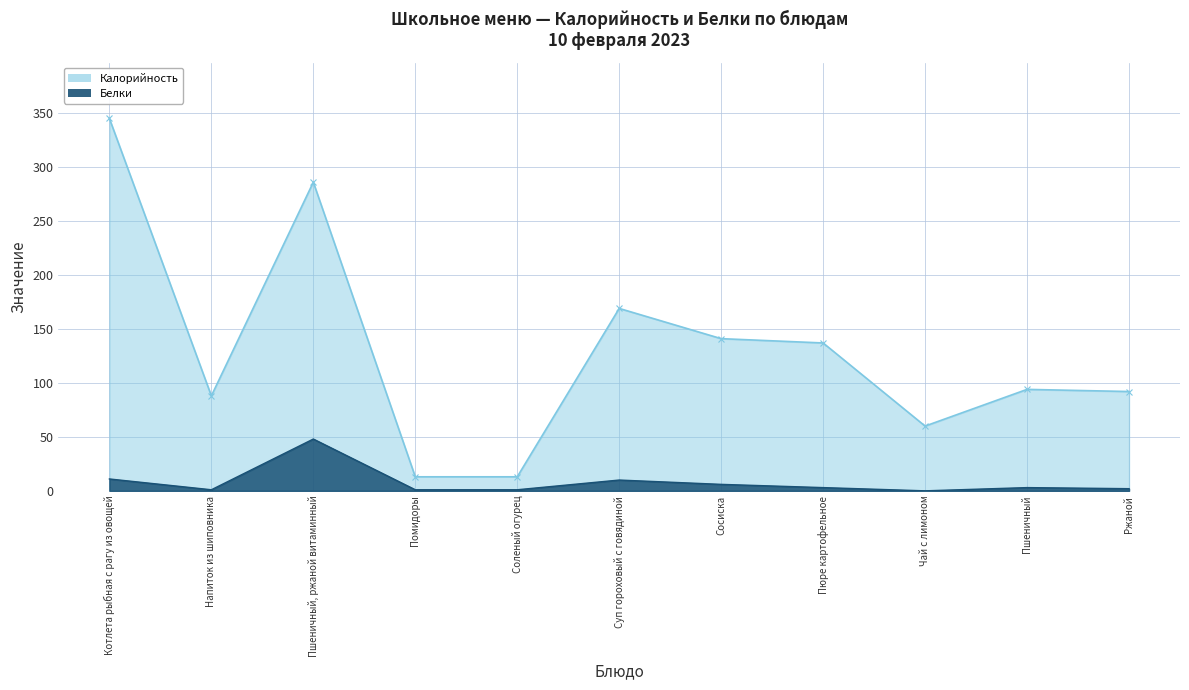

Reading left to right, transcribe all the data shown in this chart.

Калорийность: 345	88	286	13	13	169	141	137	60	94	92
Белки: 11	1	48	1	1	10	6	3	0	3	2